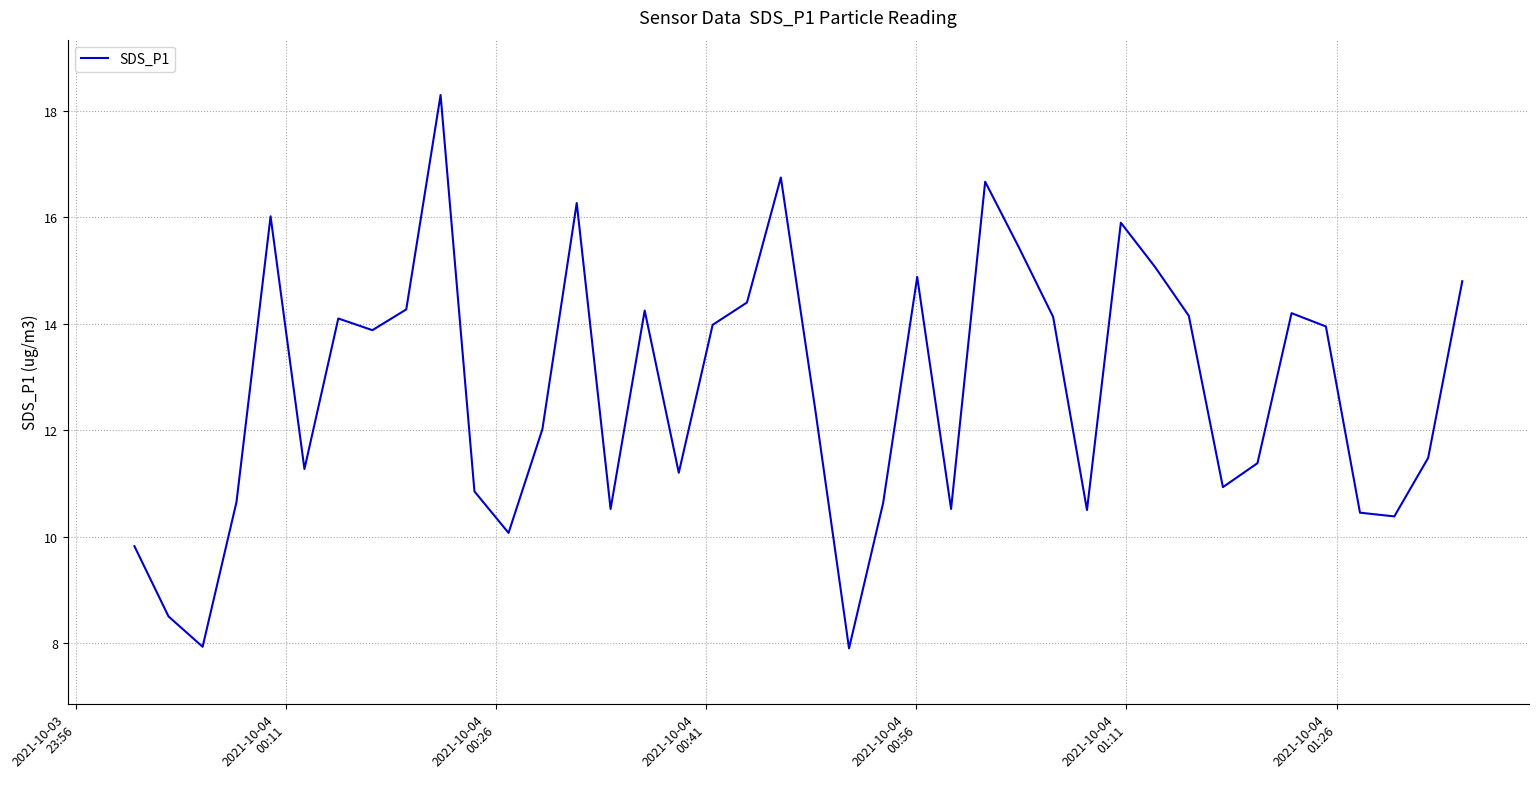

What is the minimum value shown in the chart?

7.9